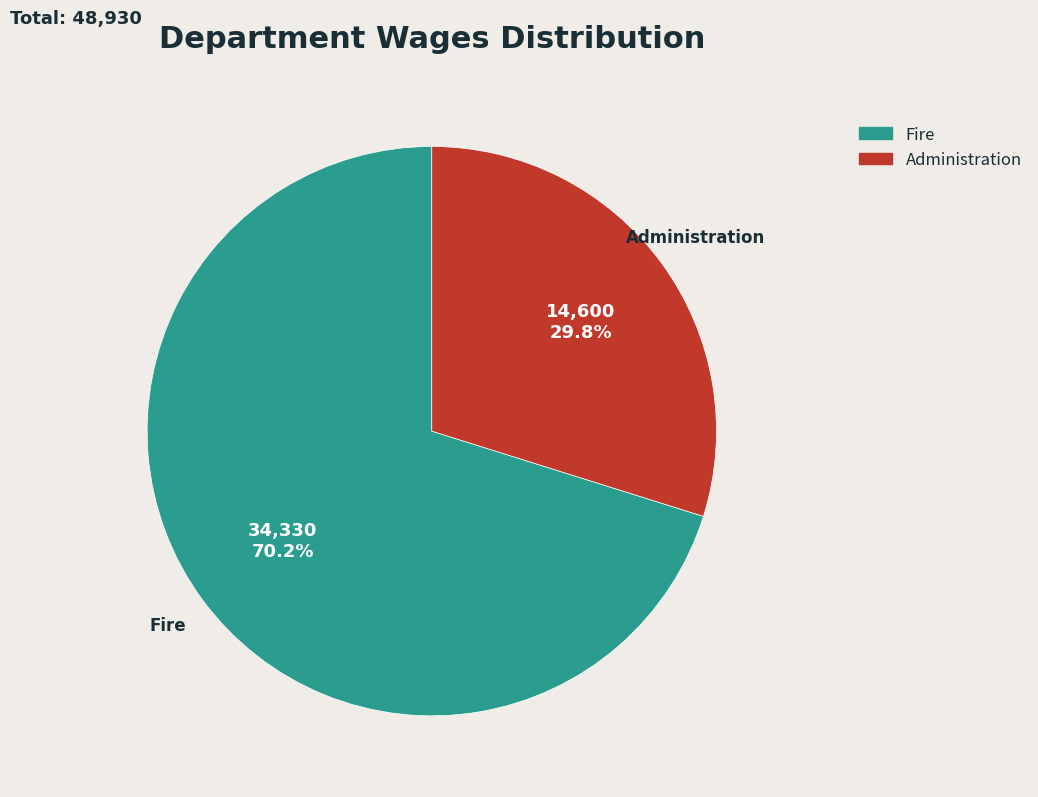

To the nearest percent, what is the average slice percentage?

50%